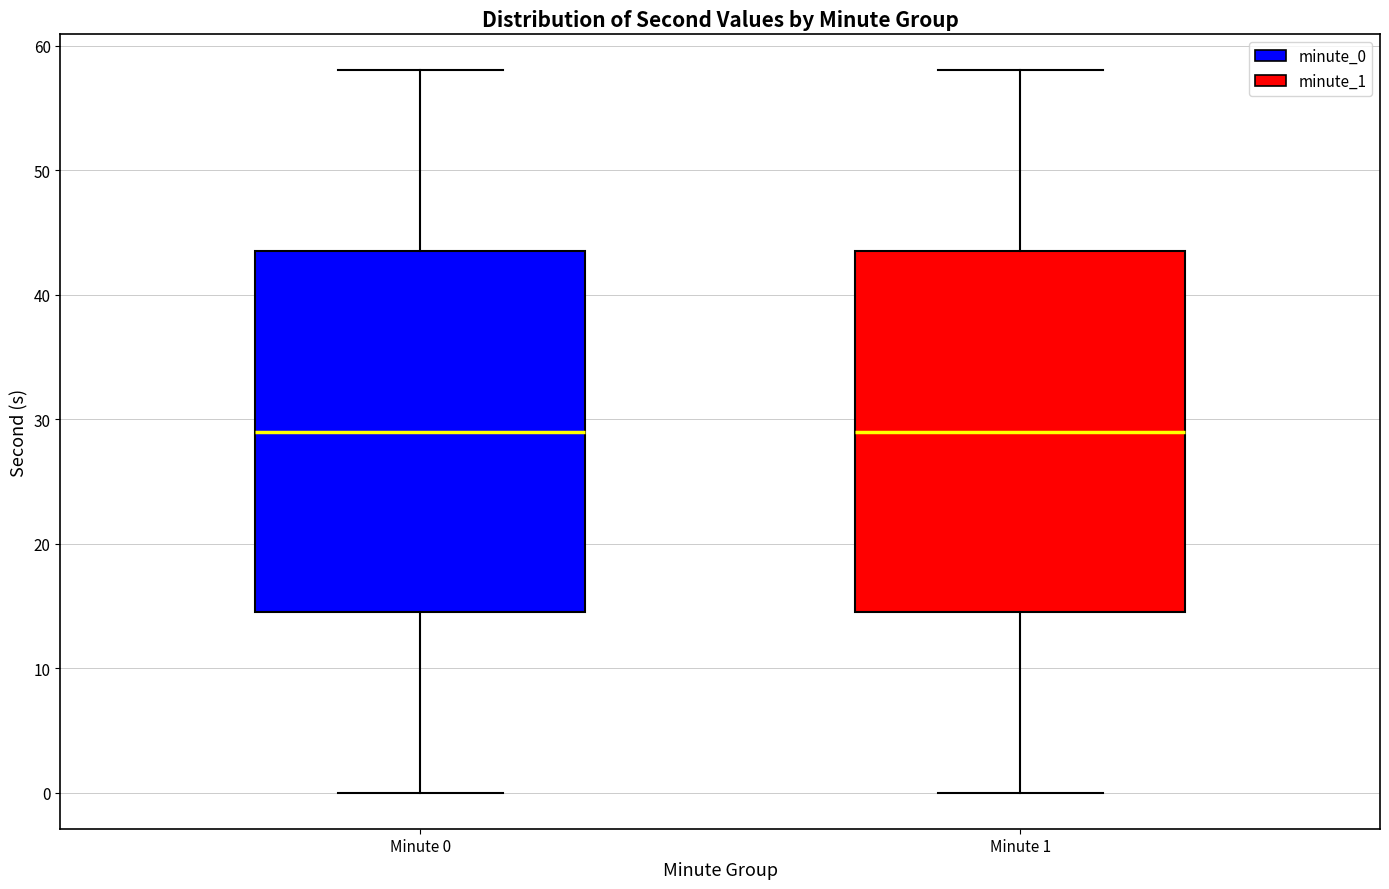

Where does the upper whisker of the box for Minute 1 end on the y-axis? The values are not printed on the chart, so give them approximately, as read against the axis.

58